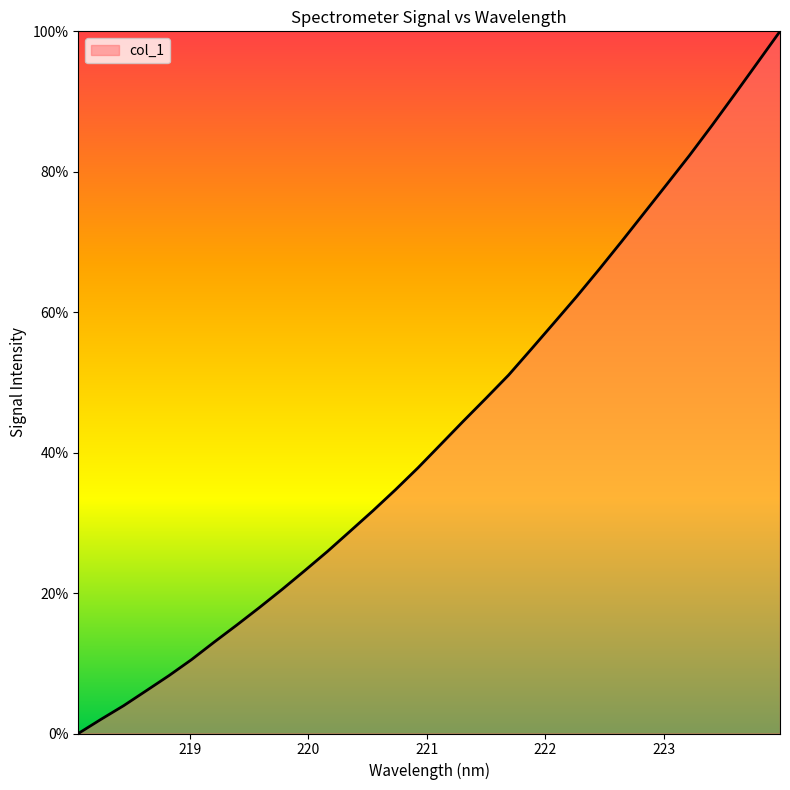

How many values are above zero?

31